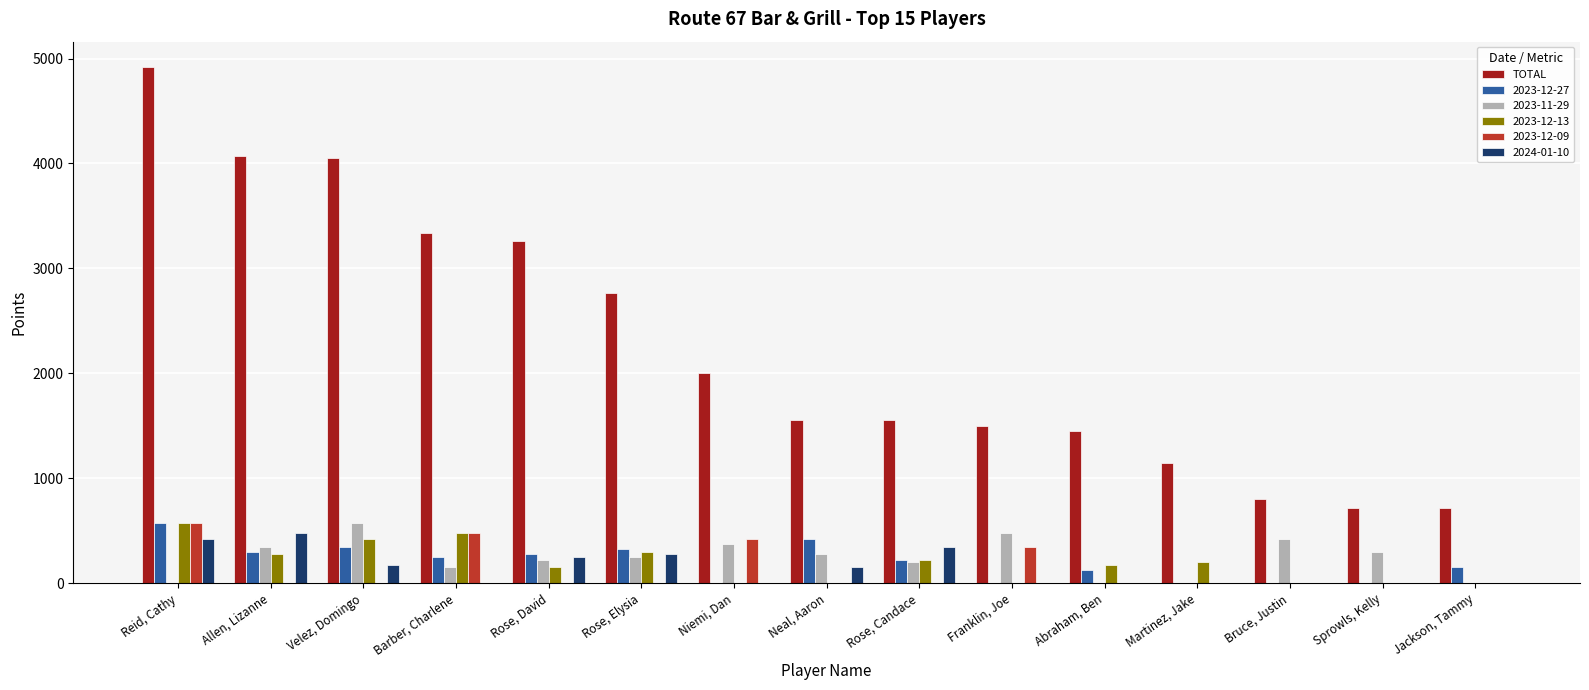

True or false: 2023-12-27 has a value of 325 at Rose, Elysia.

True